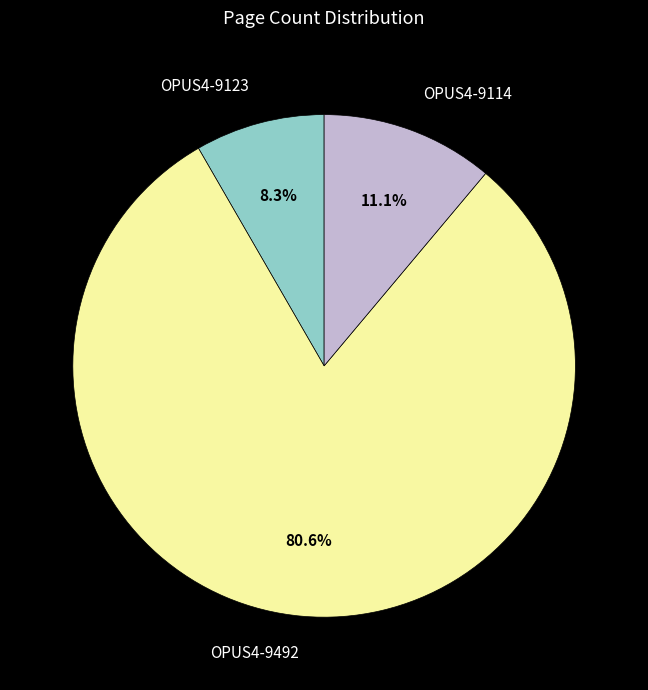

Which category has the smallest portion of the pie?

OPUS4-9123